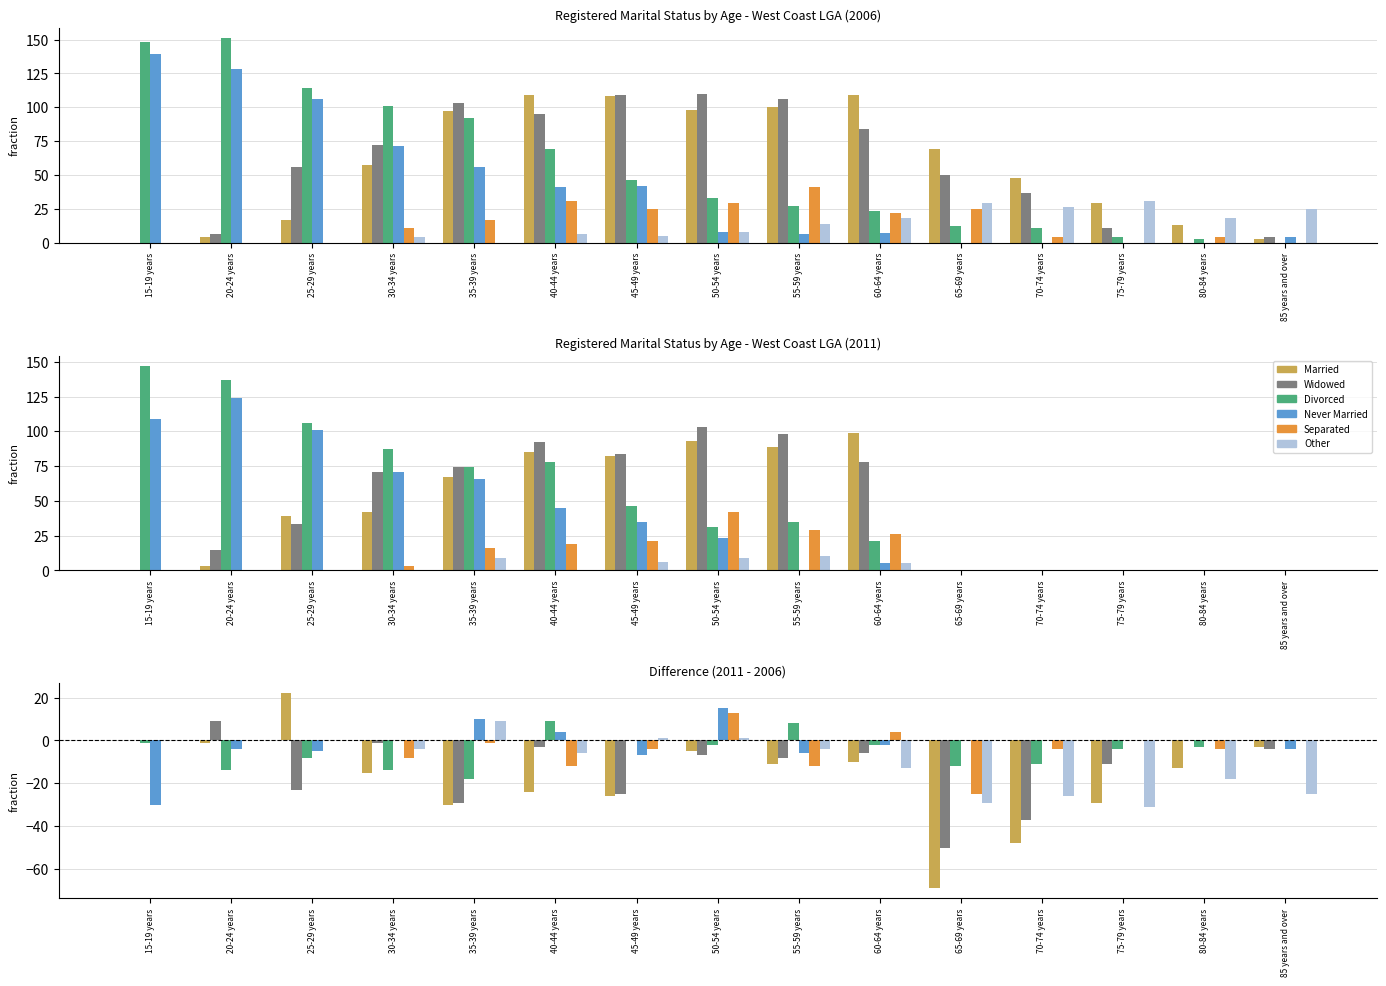

How many categories are shown in the chart?

15